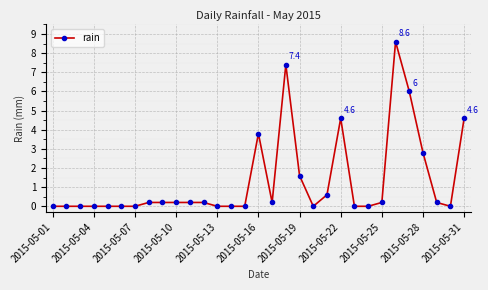

What is the average value?

1.3